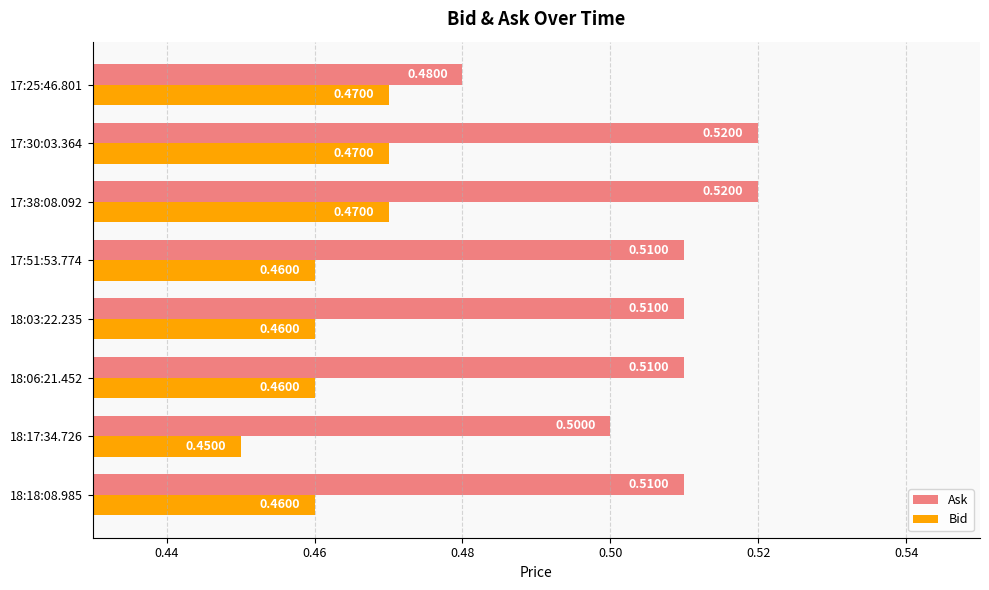

Rank the series by their maximum value, from highest to lowest.

Ask, Bid